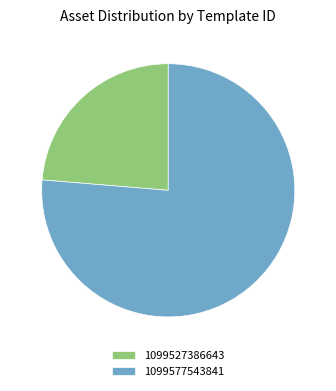

The 1099577543841 slice represents 76% of the pie. True or false?

True